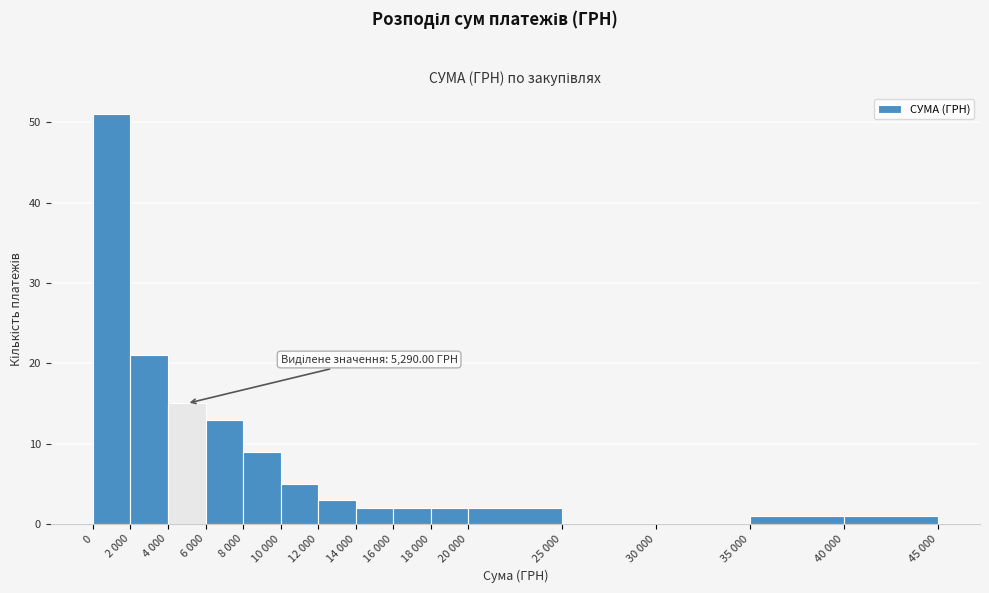

Reading left to right, extract all data points from this chart.

0=51	2 000=21	4 000=15	6 000=13	8 000=9	10 000=5	12 000=3	14 000=2	16 000=2	18 000=2	20 000=2	25 000=0	30 000=0	35 000=1	40 000=1